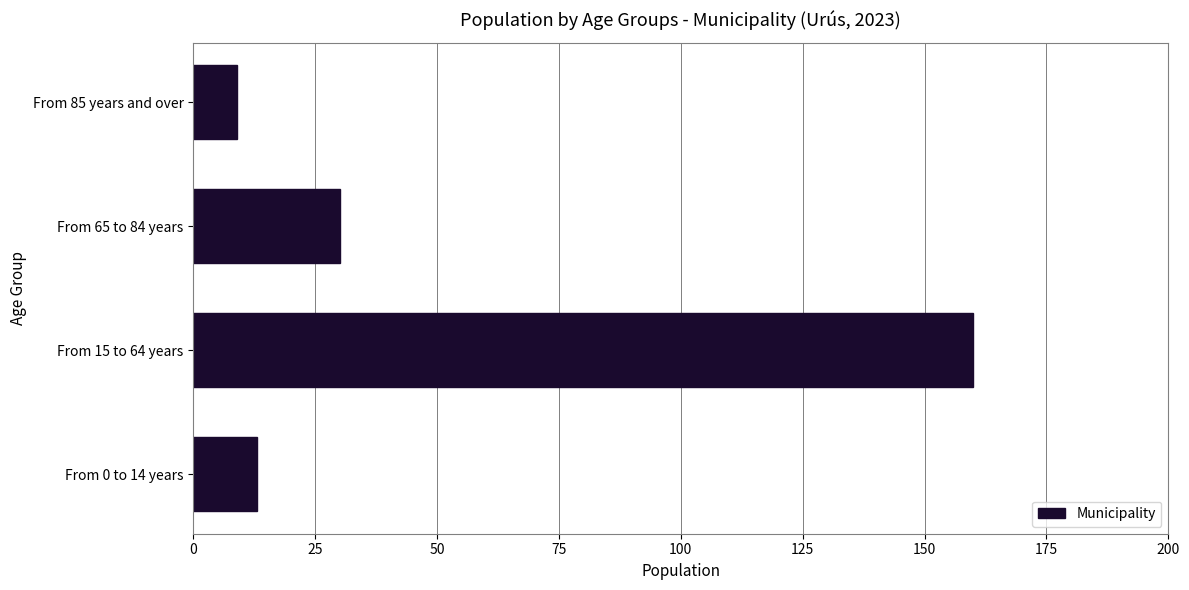

What is the difference between the maximum and second lowest values?

147